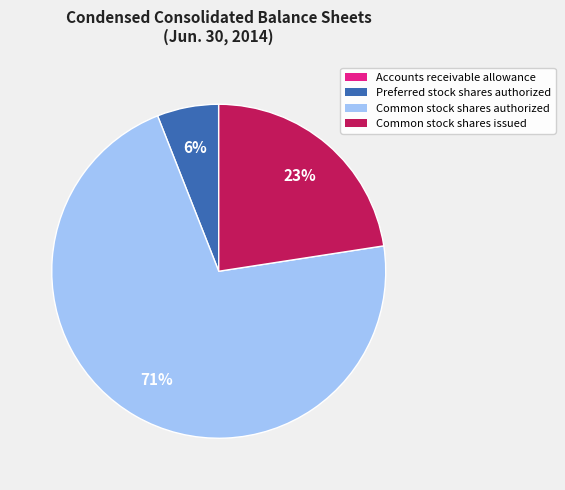

To the nearest percent, what percentage of the pie is Common stock shares authorized?

71%